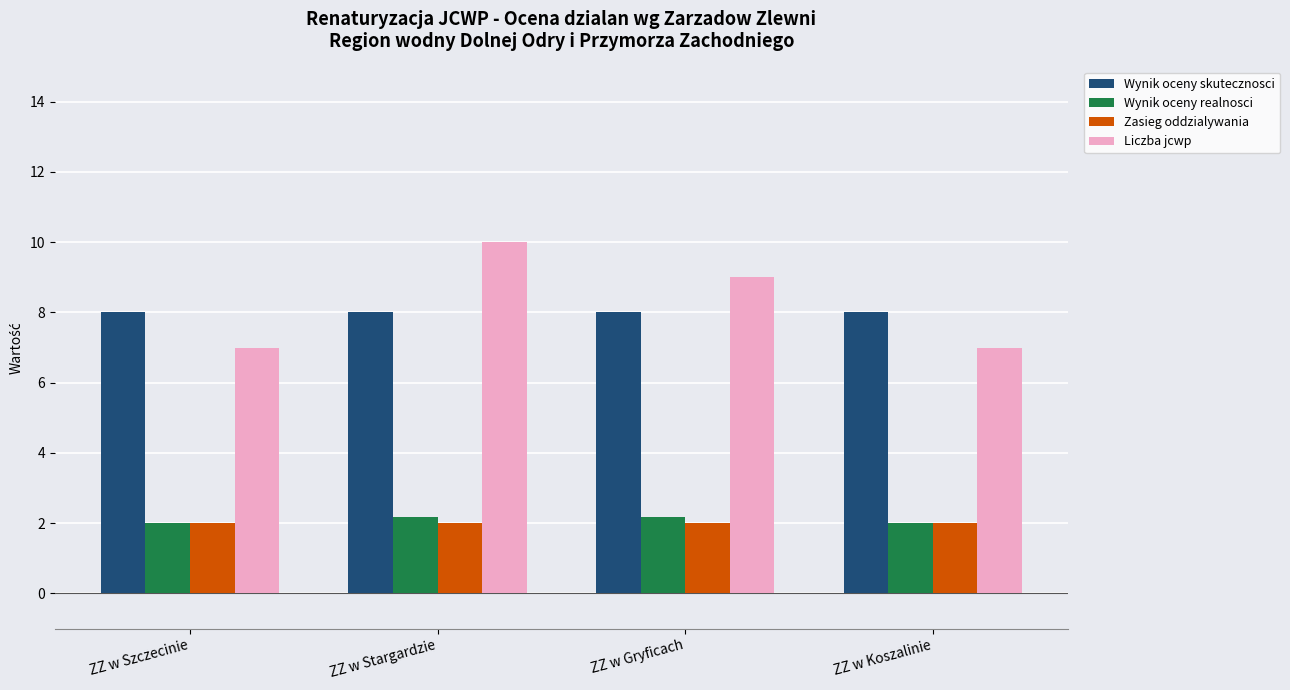

How many distinct data groups are displayed?

4